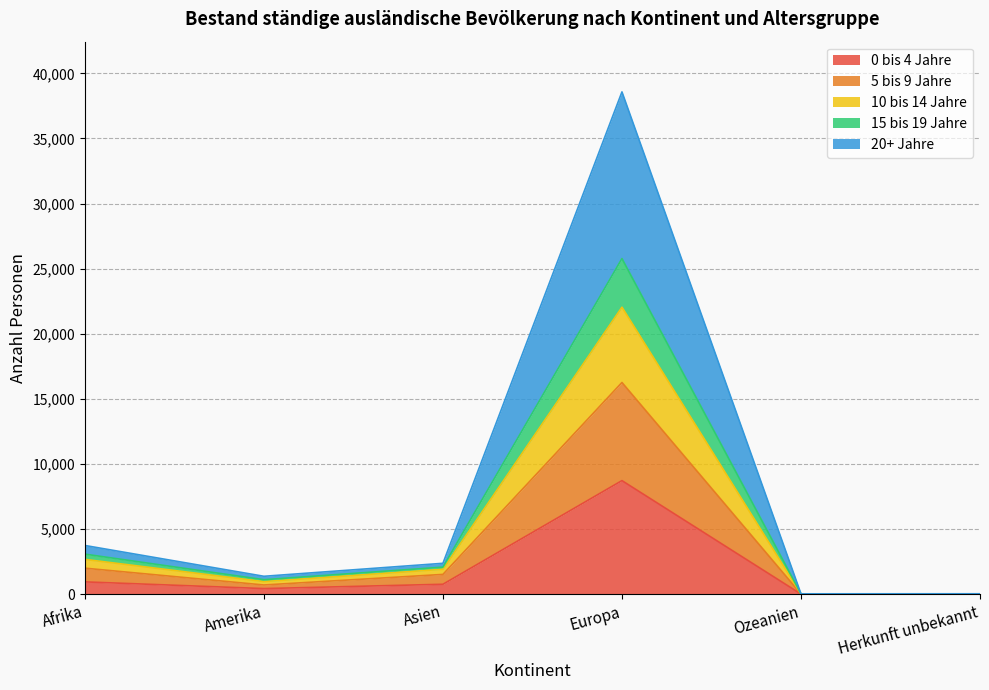

How many series are shown in this chart?

5